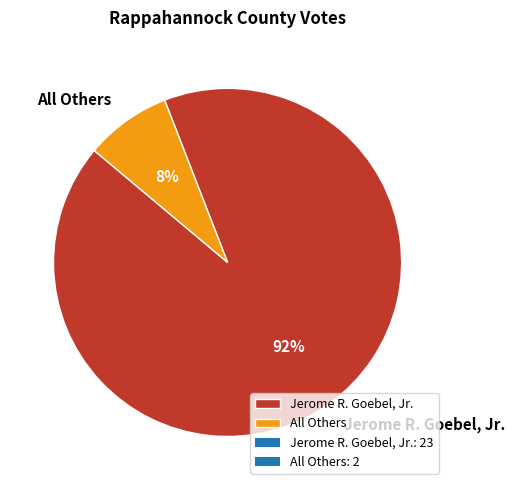

Which has a higher value, Jerome R. Goebel, Jr. or All Others?

Jerome R. Goebel, Jr.